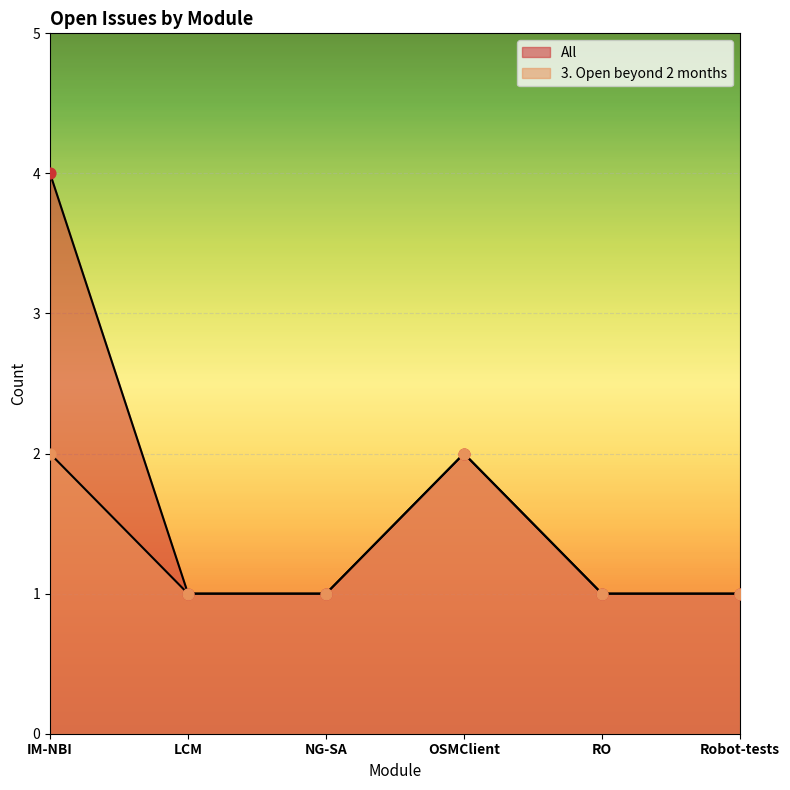

At how many categories does at least one series exceed 3?

1